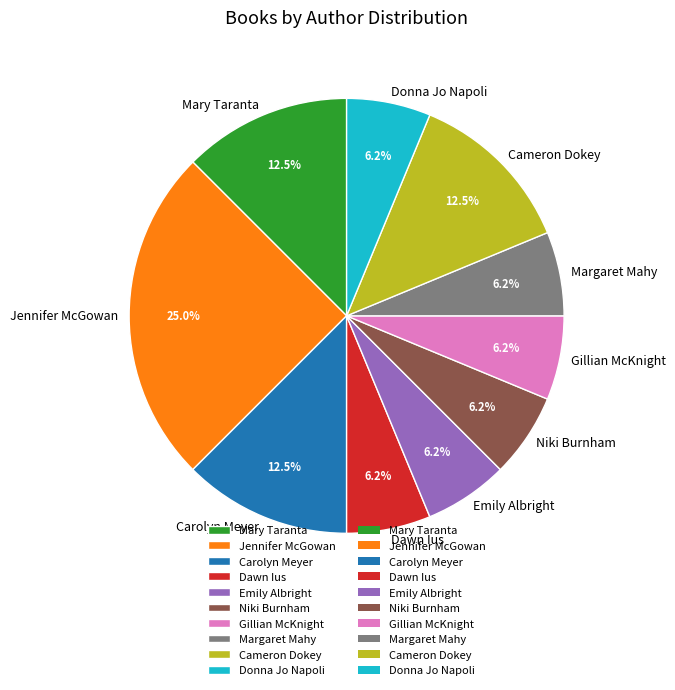

How many slices are in this pie chart?

10